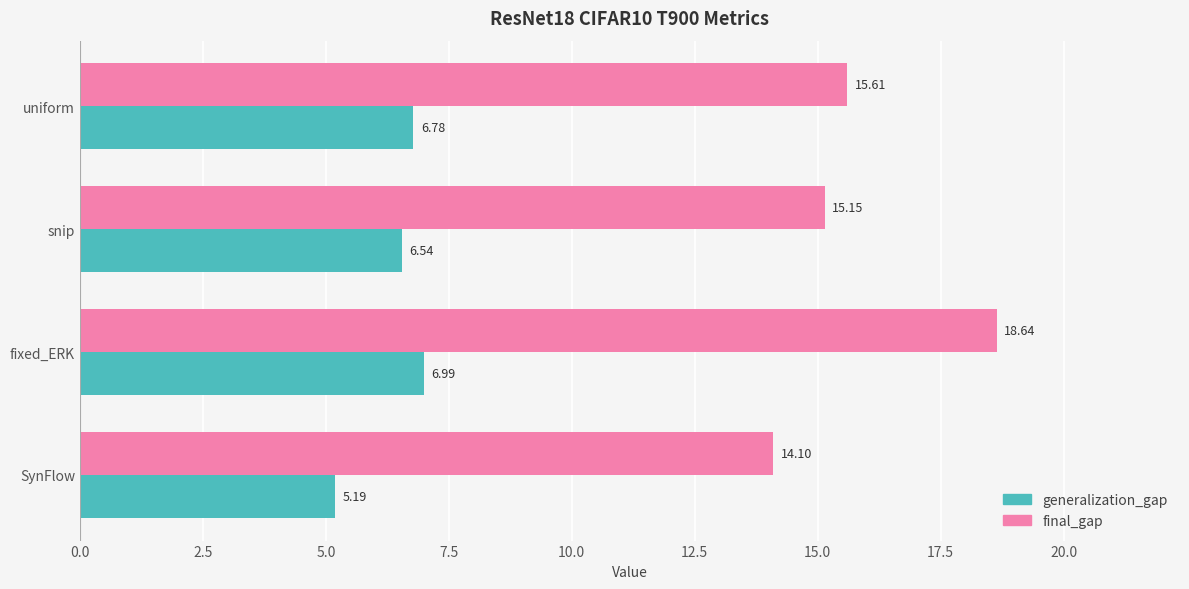

What is the difference between the generalization_gap values at SynFlow and uniform?

1.6